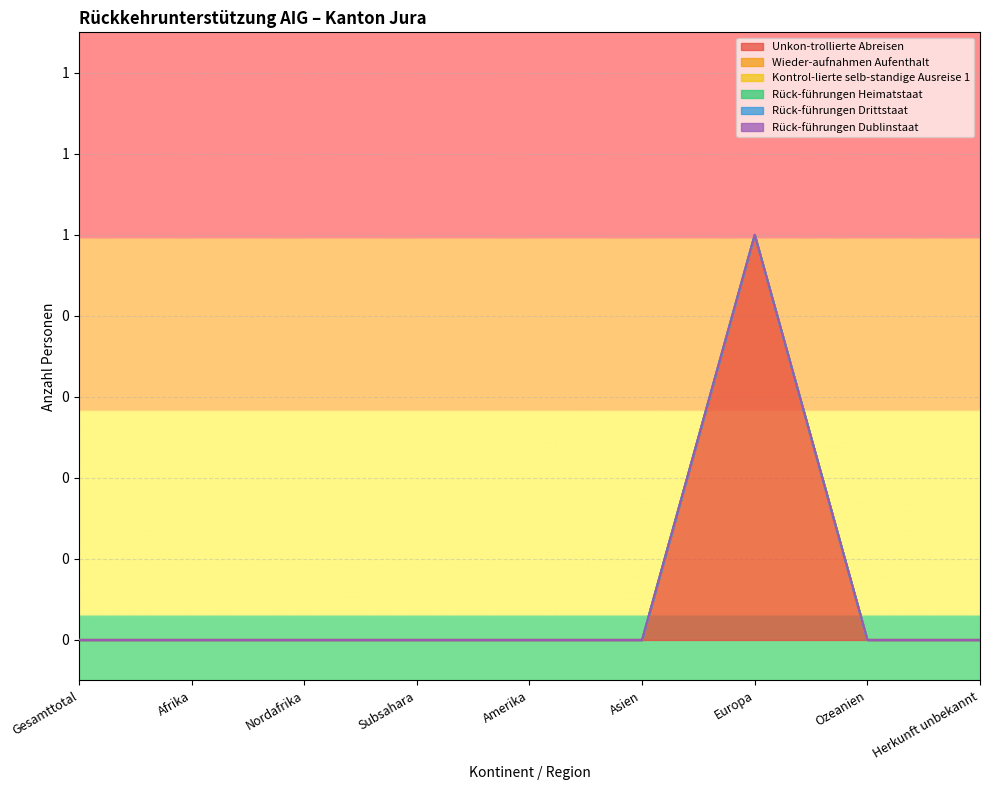

Is it true that Unkon-trollierte Abreisen equals 0 at Asien?

False